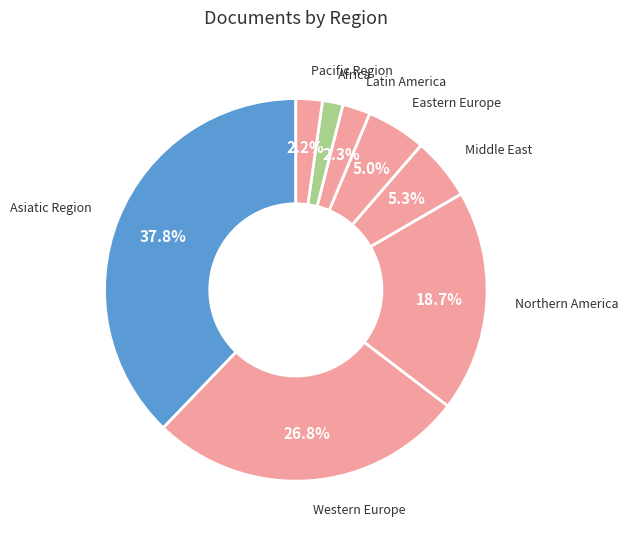

Count the number of slices in the pie.

8